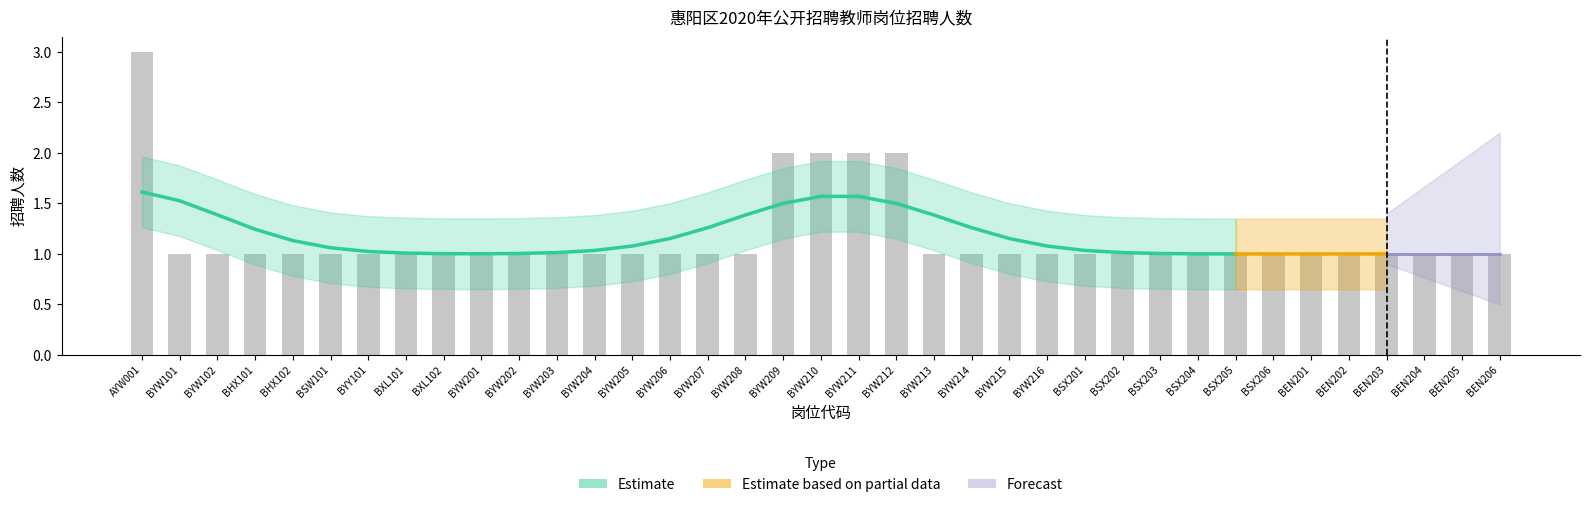

What is the minimum value shown in the chart?

1